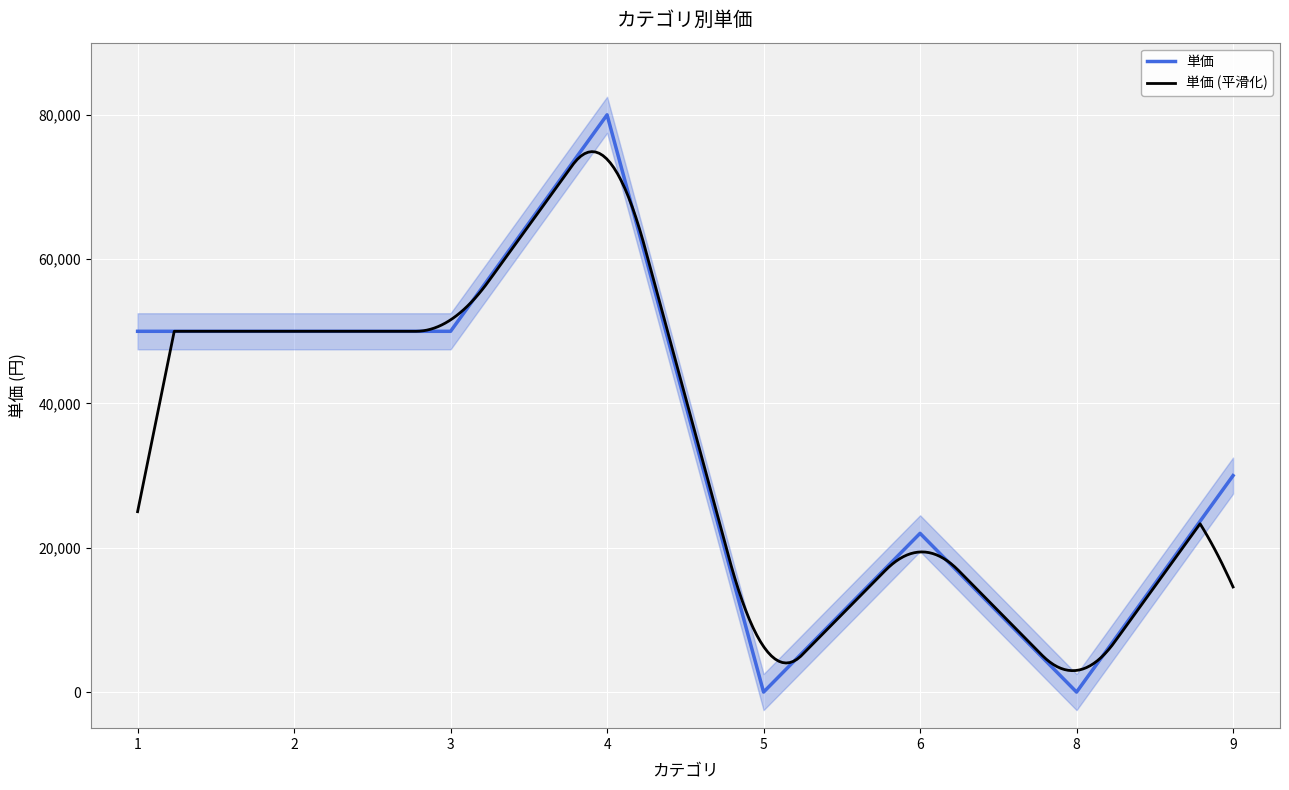

Which label corresponds to the smallest value in the chart?

5